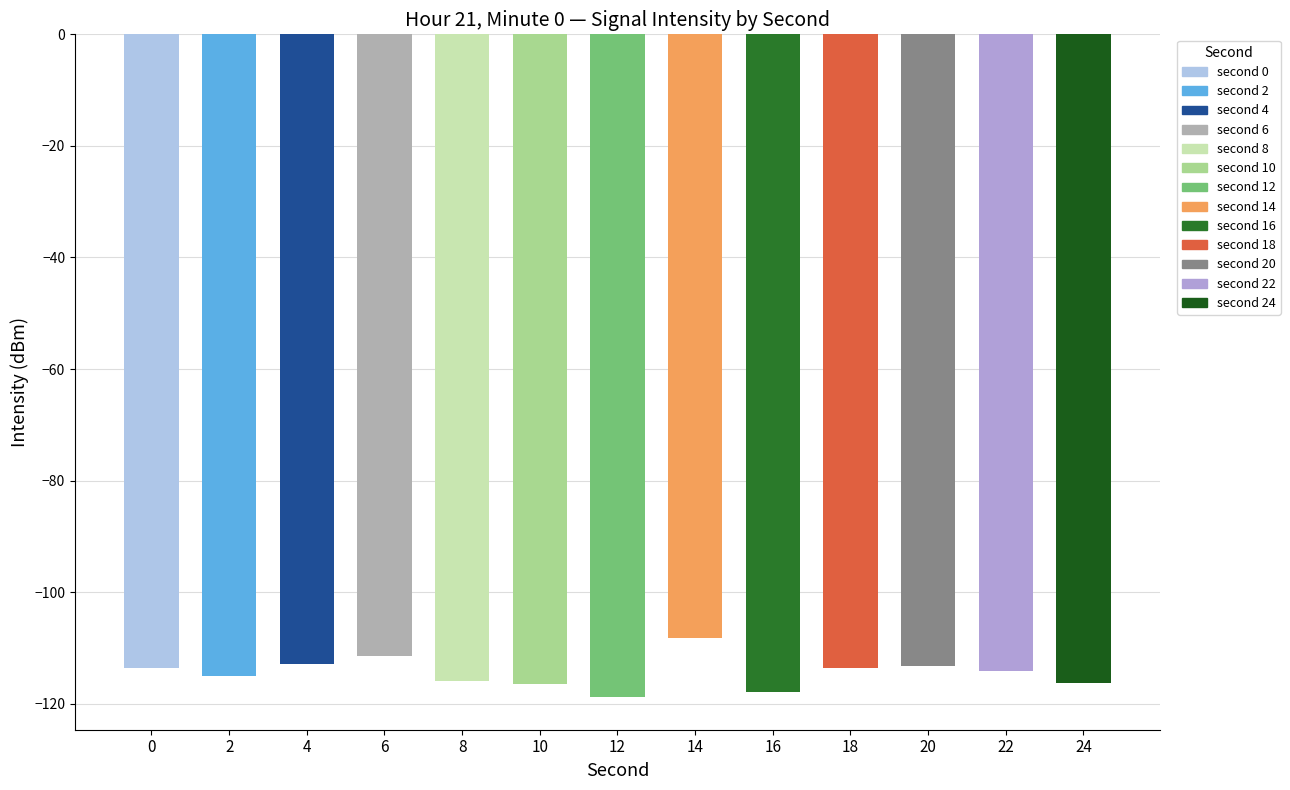

What is the approximate value at 24?

-116.2